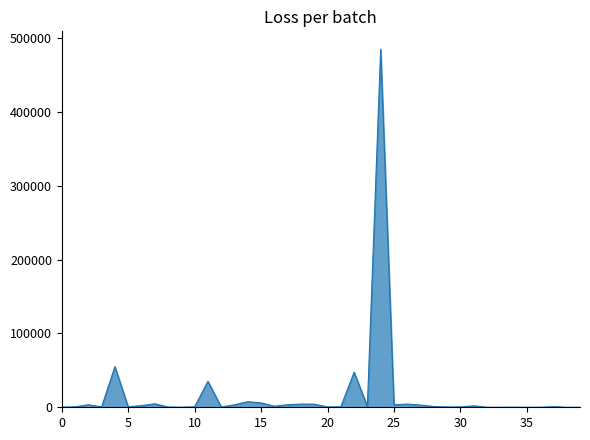

What is the difference between the maximum and minimum values?

484937.1